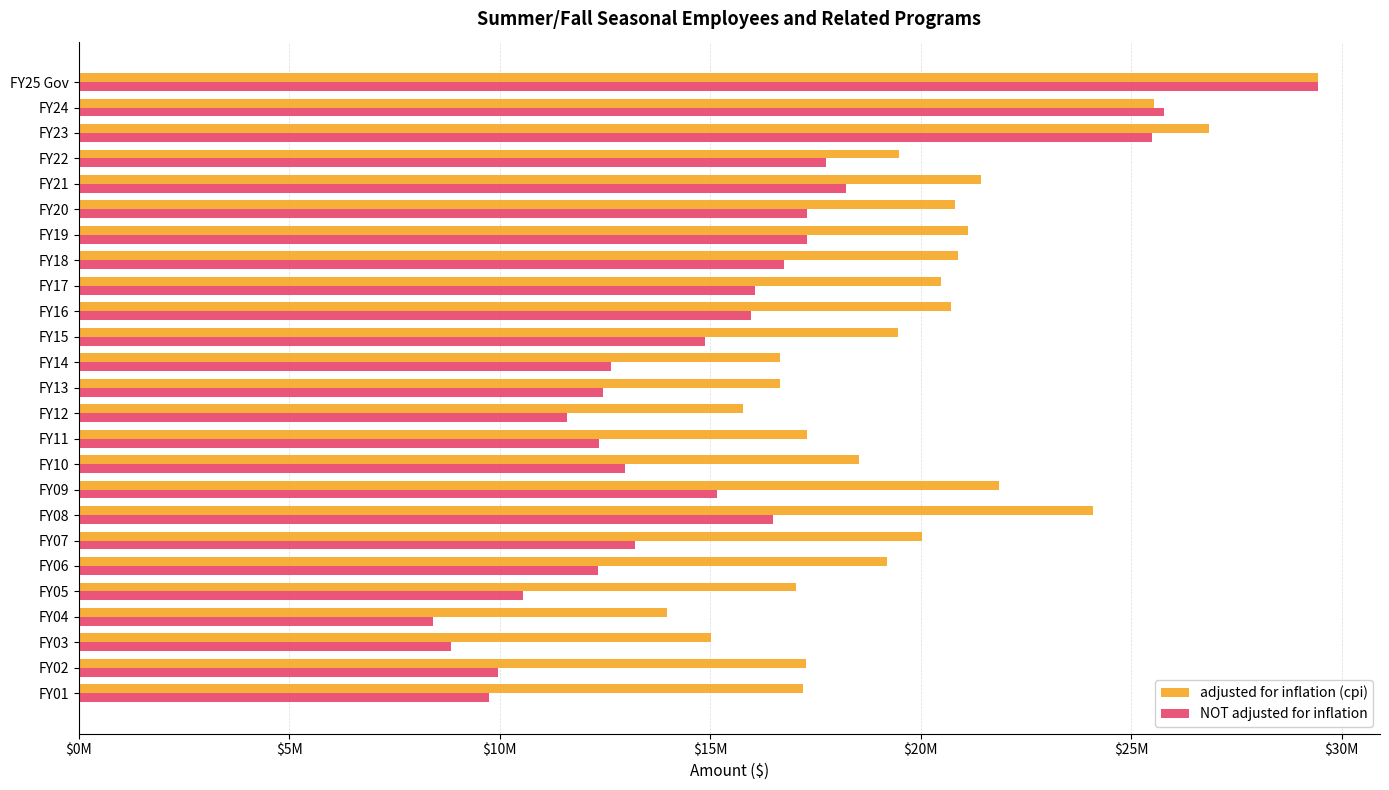

What are all the series names shown in the legend?

adjusted for inflation (cpi), NOT adjusted for inflation